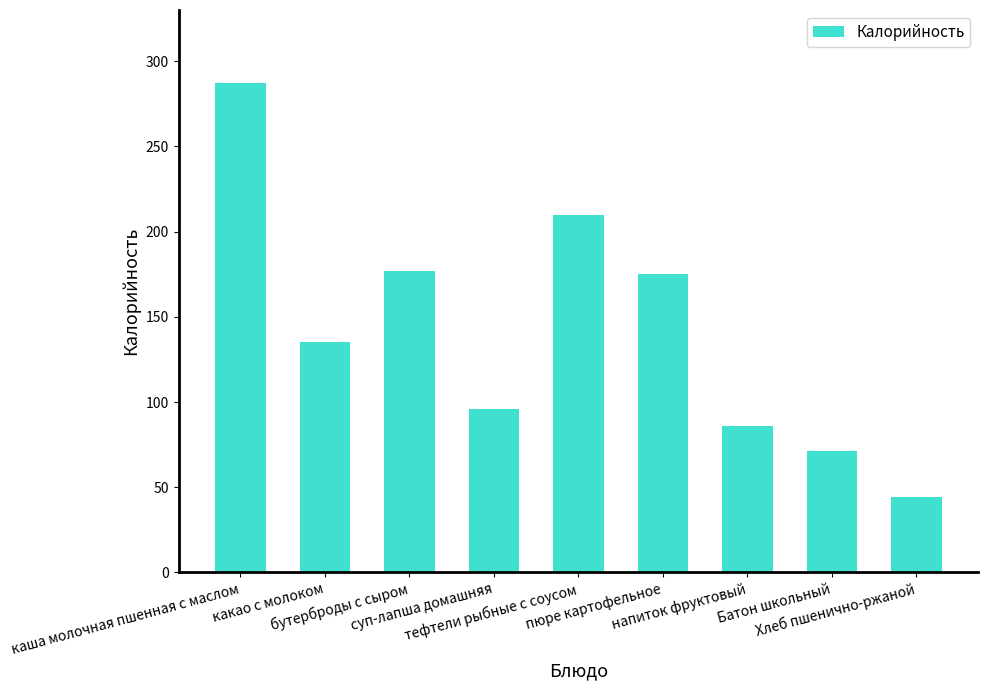

Between суп-лапша домашняя and бутерброды с сыром, which is larger?

бутерброды с сыром